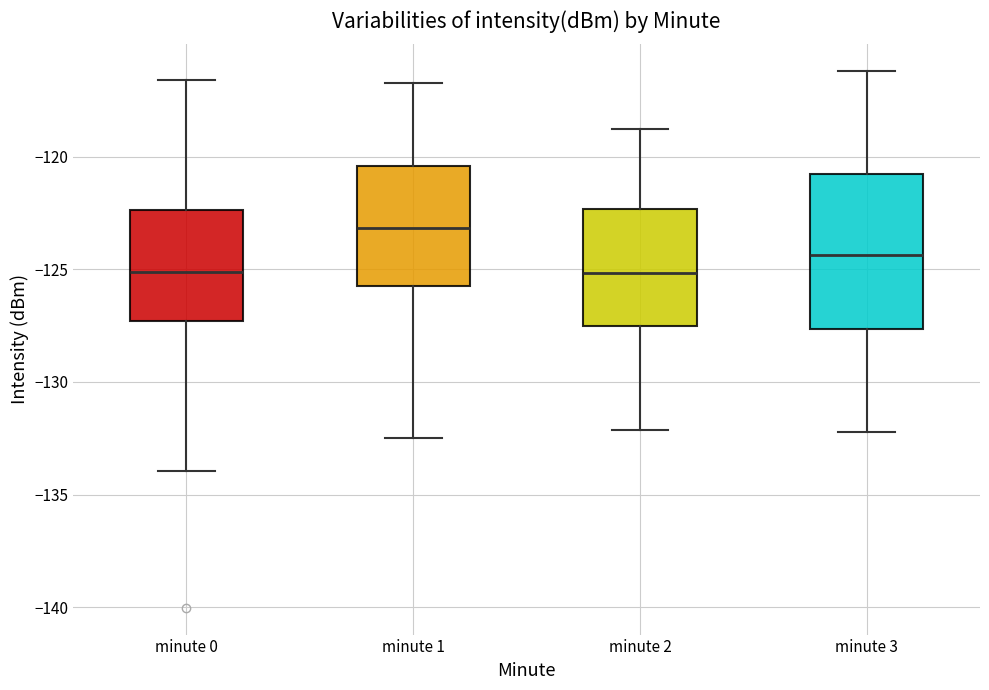

Where does the median line of the box for minute 1 sit on the y-axis? The values are not printed on the chart, so give them approximately, as read against the axis.

-123.0